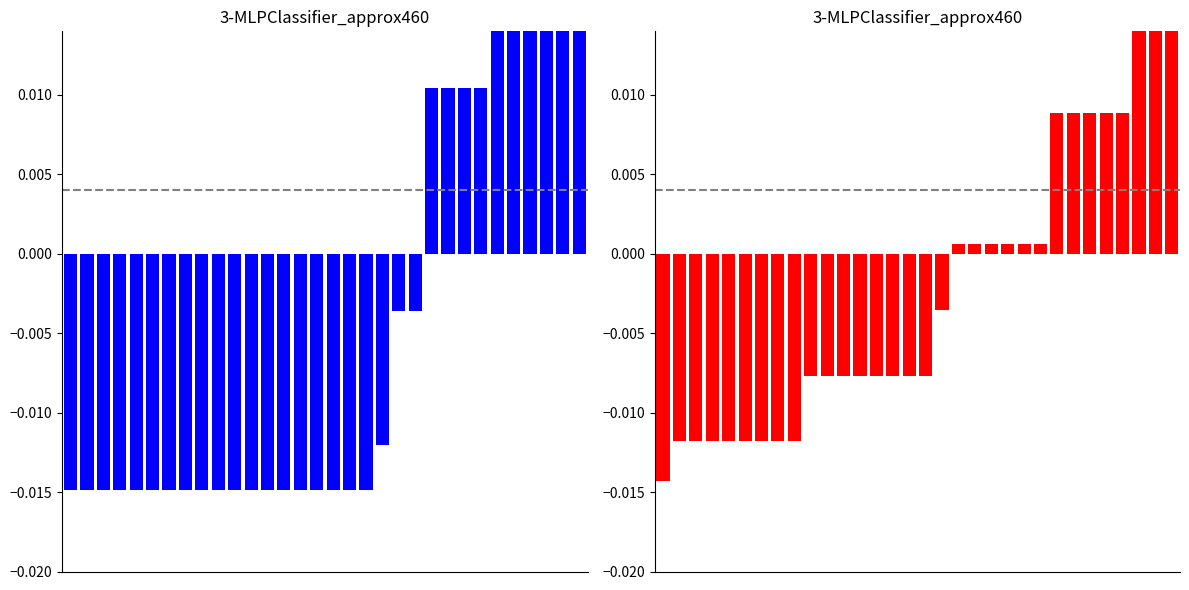

How many values in LOC01_% are above zero?

10